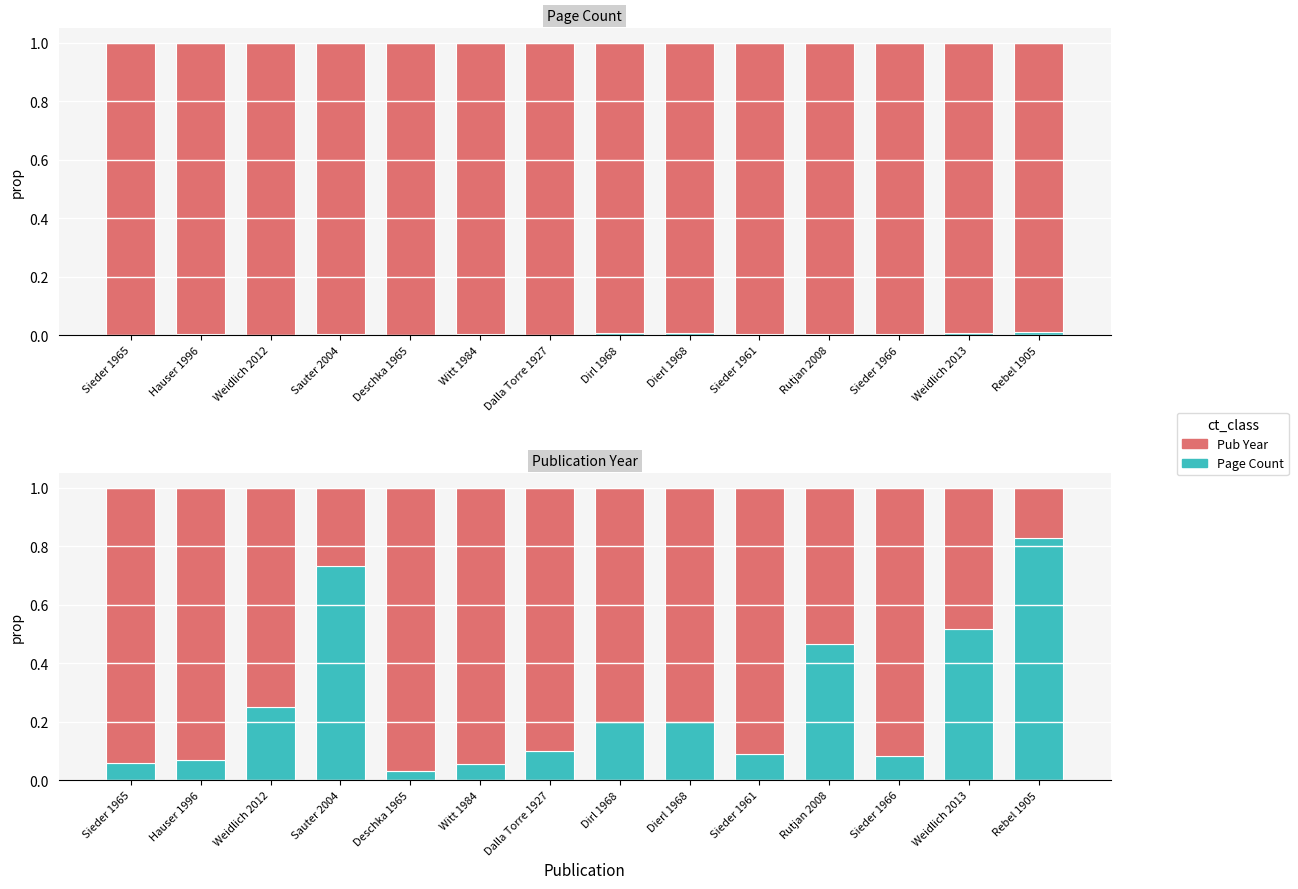

Which category has the lowest value across all series?

Deschka 1965